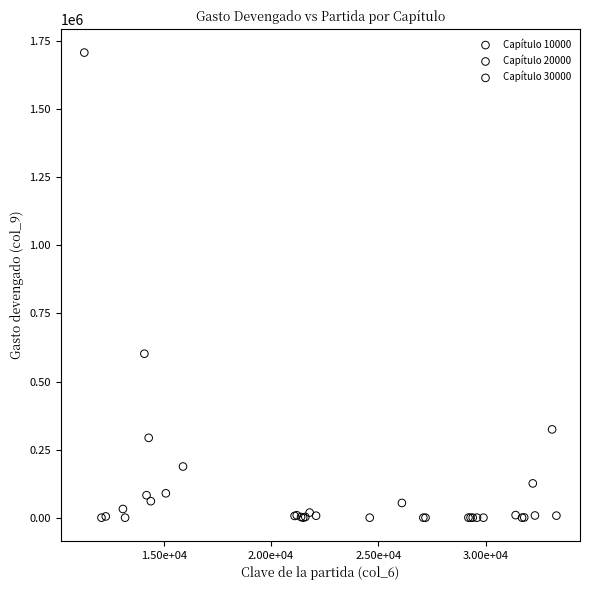

Which series has the widest spread of Y values?

Capítulo 10000